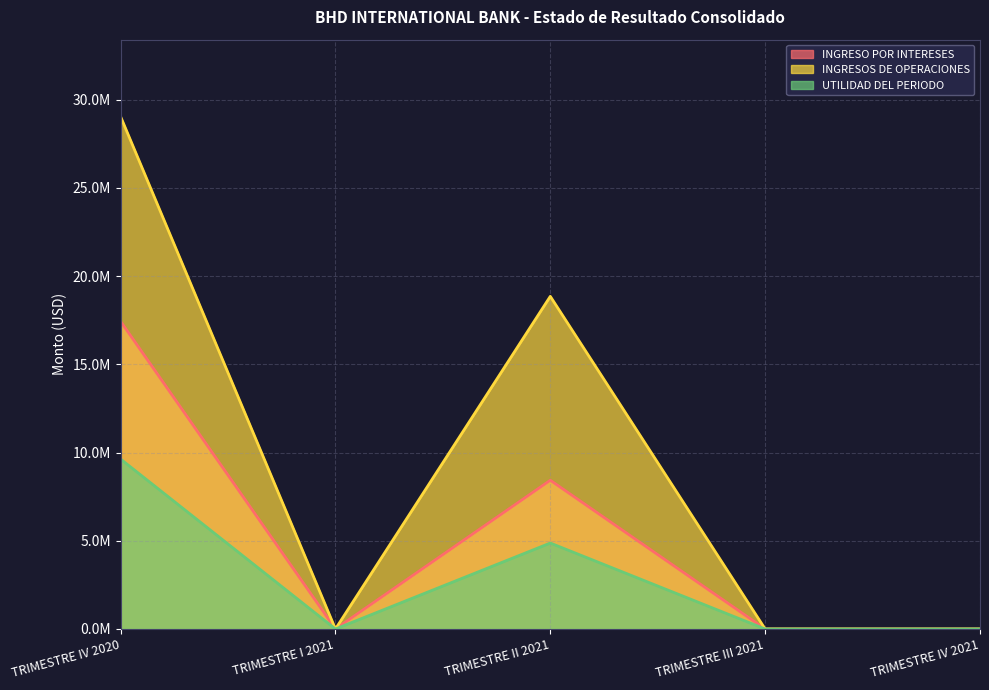

How many lines are shown in the chart?

3